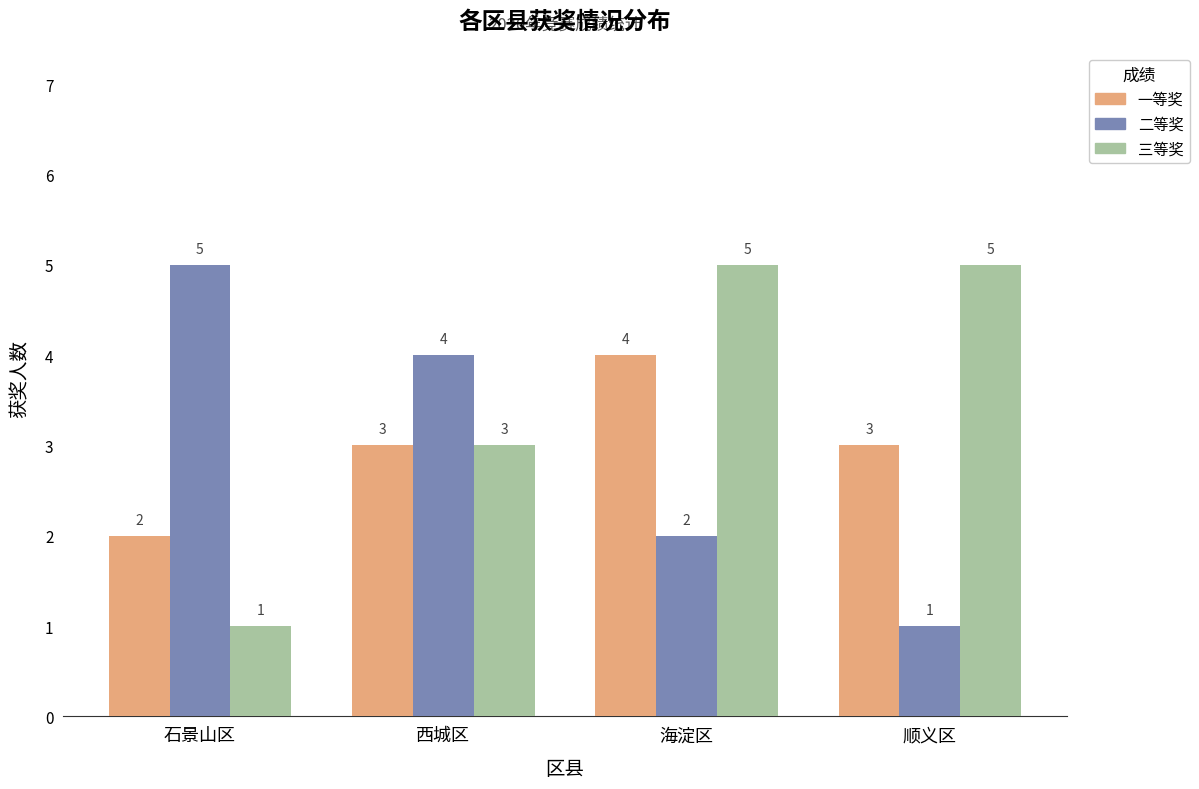

Does the chart contain any negative values?

No